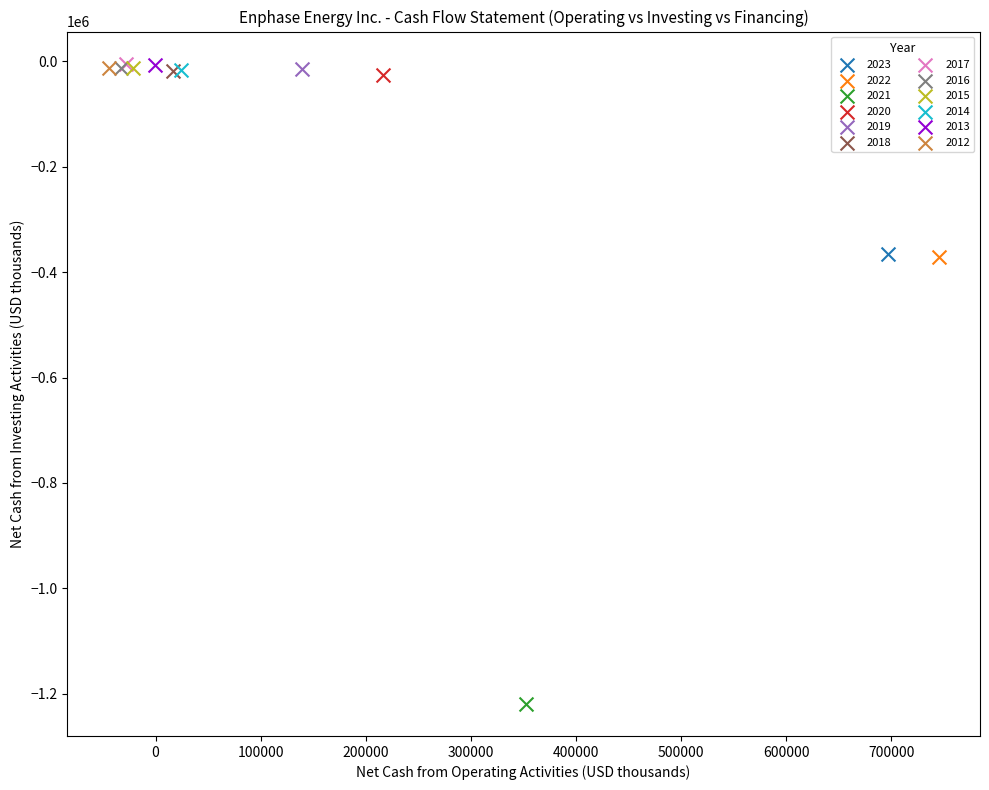

What are all the series names shown in the legend?

2023, 2022, 2021, 2020, 2019, 2018, 2017, 2016, 2015, 2014, 2013, 2012